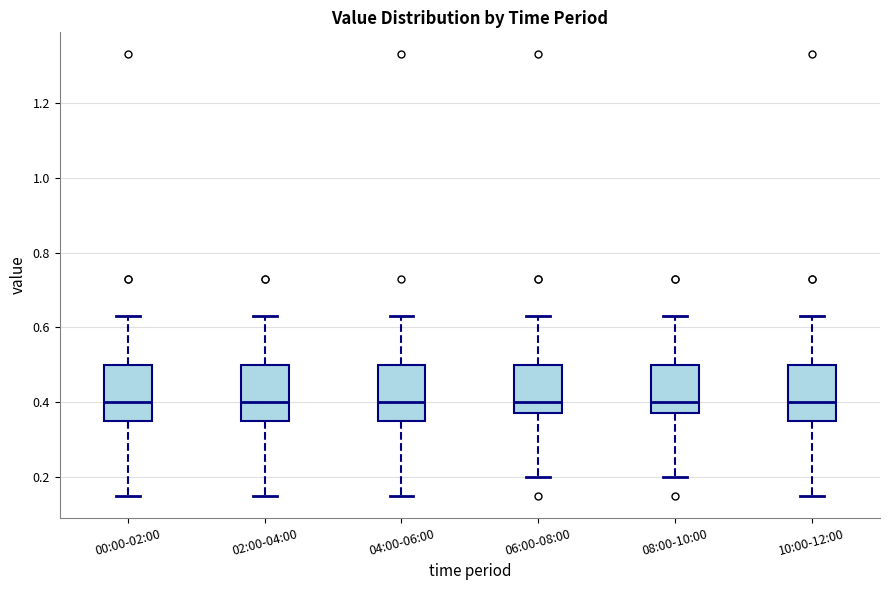

Where does the median line of the box for 00:00-02:00 sit on the y-axis? The values are not printed on the chart, so give them approximately, as read against the axis.

0.40